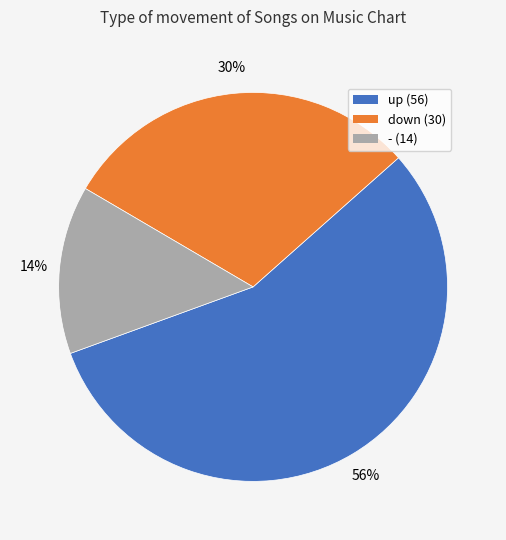

Count the number of slices in the pie.

3